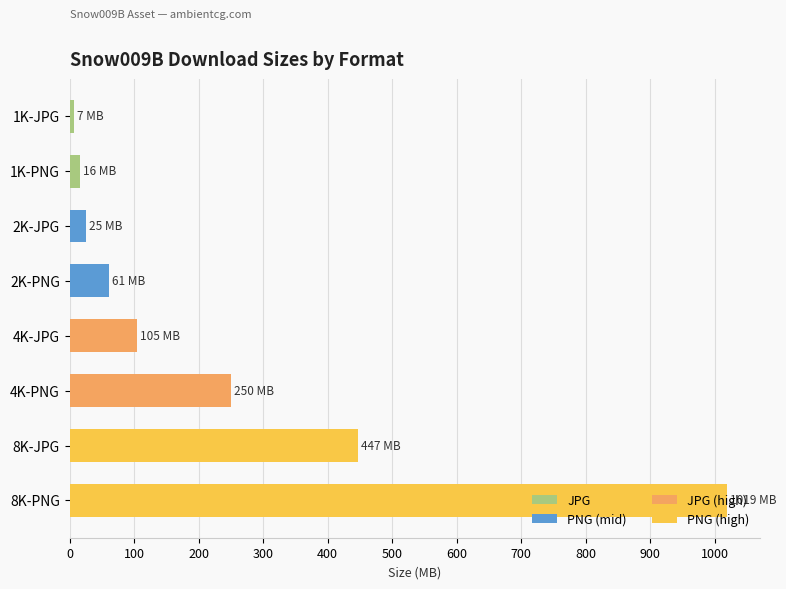

What is the sum of all values?

1929.9